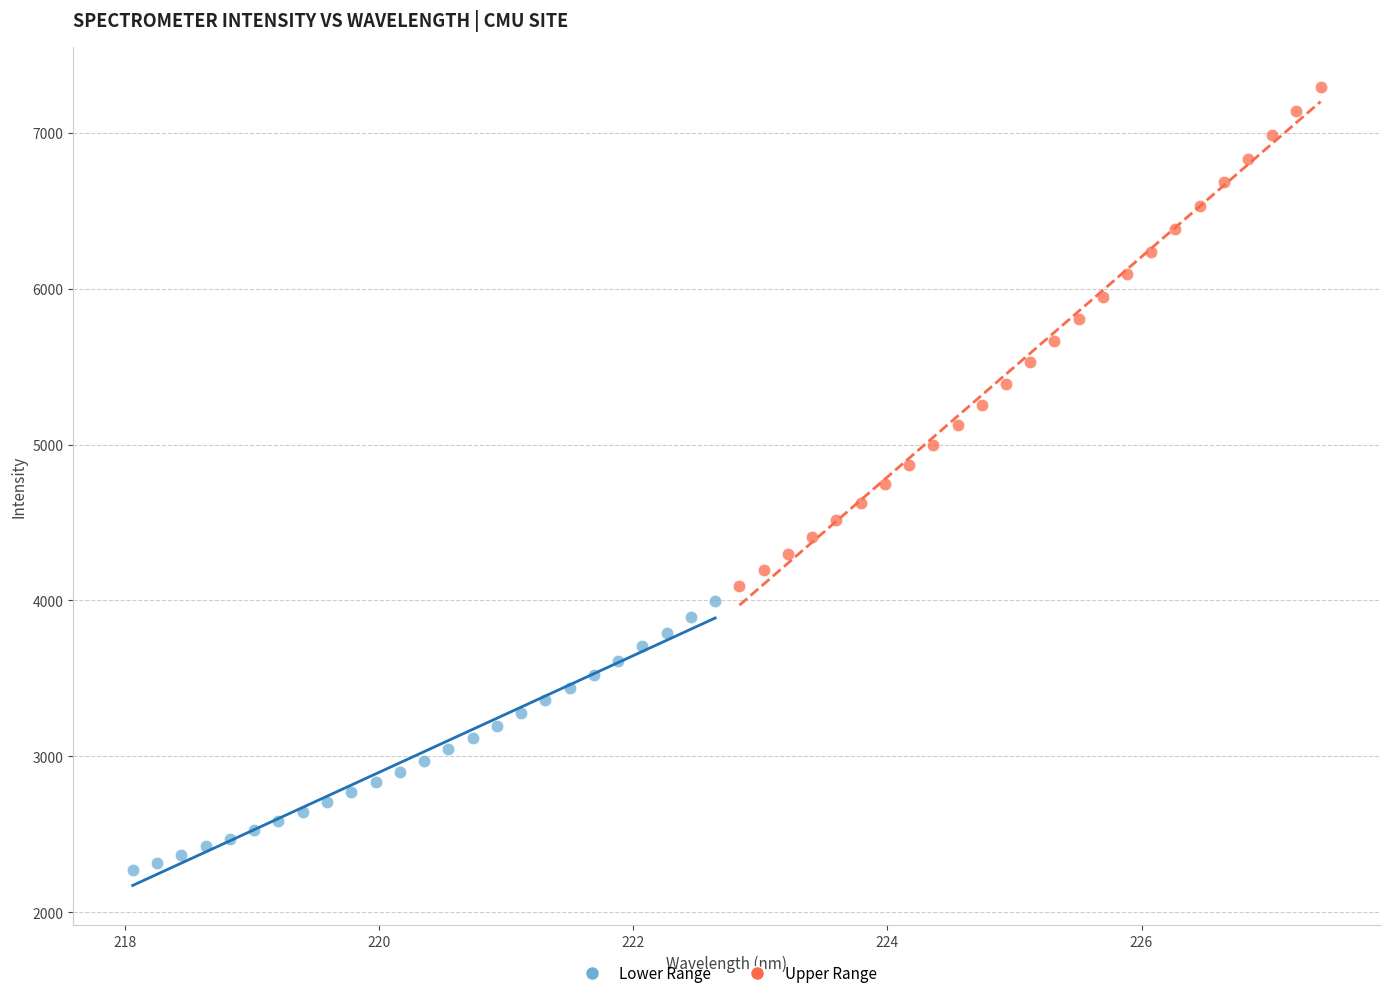

Which series contains the lowest Y value?

Lower Range